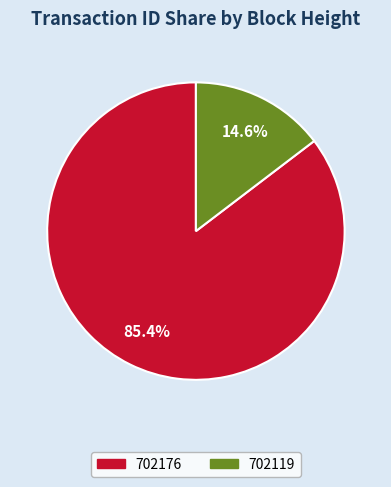

The 702119 slice represents 15% of the pie. True or false?

True